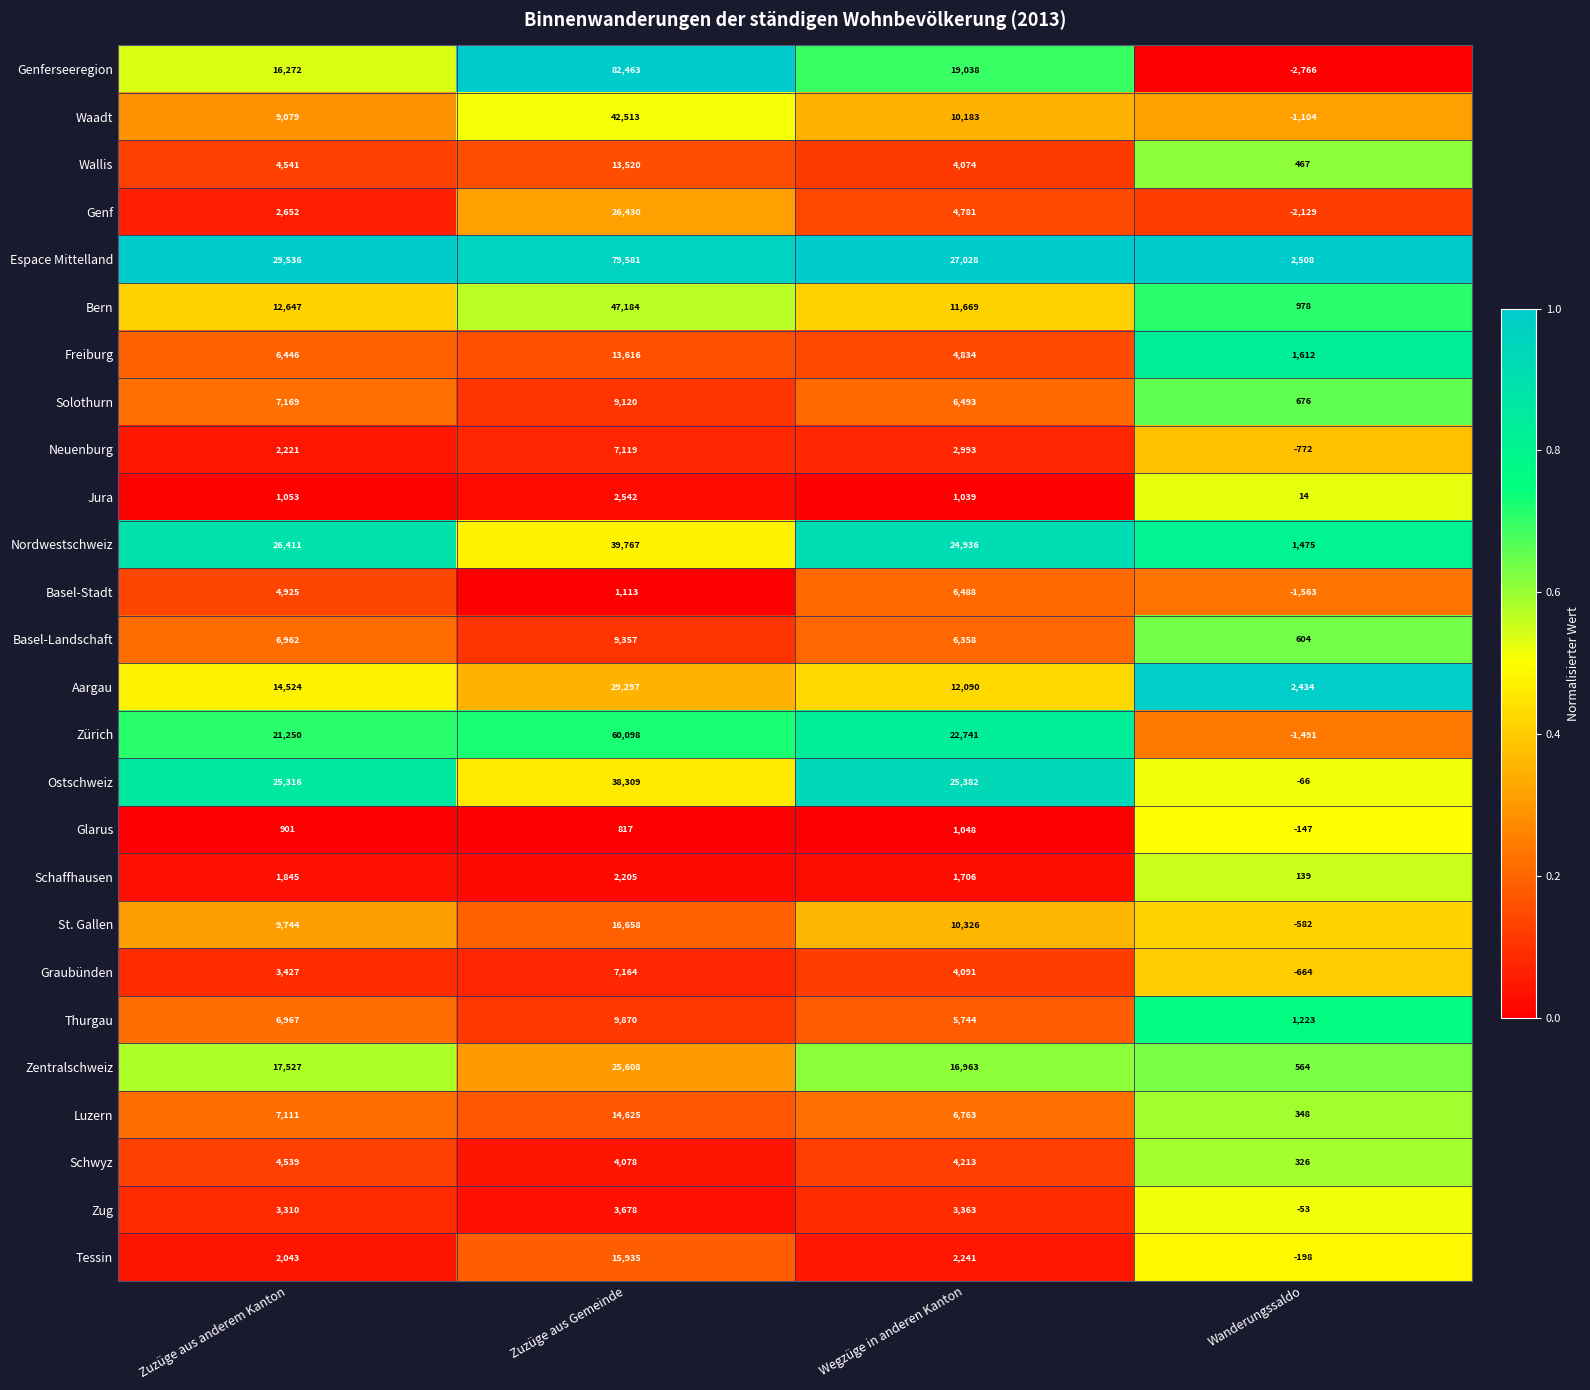

At Zuzüge aus Gemeinde, list the series in order from smallest to largest.

Glarus, Basel-Stadt, Schaffhausen, Jura, Zug, Schwyz, Neuenburg, Graubünden, Solothurn, Basel-Landschaft, Thurgau, Wallis, Freiburg, Luzern, Tessin, St. Gallen, Zentralschweiz, Genf, Aargau, Ostschweiz, Nordwestschweiz, Waadt, Bern, Zürich, Espace Mittelland, Genferseeregion